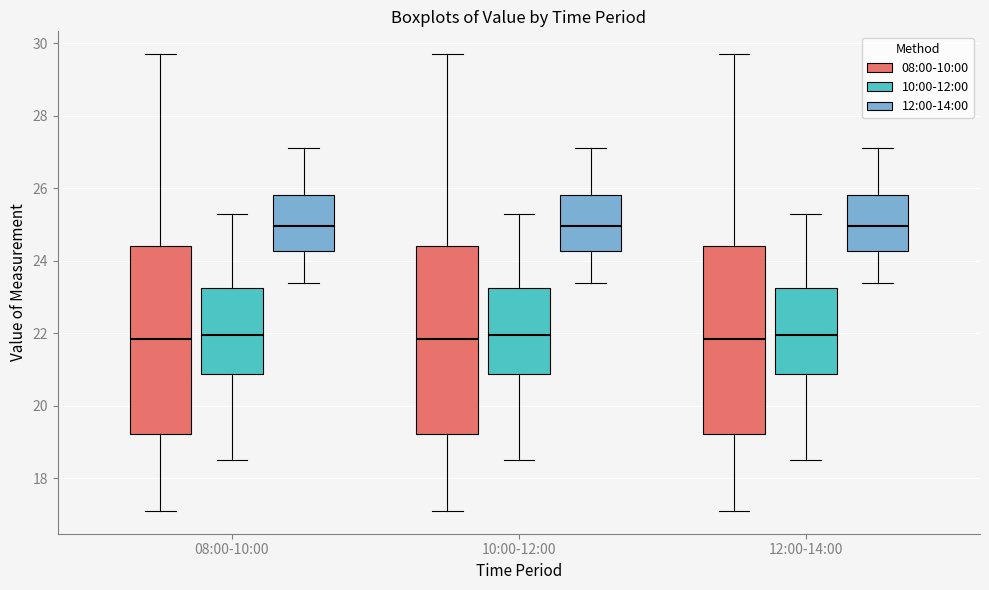

Reading left to right, transcribe this box plot: for each box, give where its median line is, the range the box spans, and where its two whiskers end, as read against the y-axis. The values are not printed on the chart, so give them approximately, as read against the axis.

08:00-10:00 (08:00-10:00): median 21.8, box 19.2 to 24.4, whiskers 17.2 to 29.8
08:00-10:00 (10:00-12:00): median 22.0, box 20.8 to 23.2, whiskers 18.6 to 25.4
08:00-10:00 (12:00-14:00): median 25.0, box 24.2 to 25.8, whiskers 23.4 to 27.2
10:00-12:00 (08:00-10:00): median 21.8, box 19.2 to 24.4, whiskers 17.2 to 29.8
10:00-12:00 (10:00-12:00): median 22.0, box 20.8 to 23.2, whiskers 18.6 to 25.4
10:00-12:00 (12:00-14:00): median 25.0, box 24.2 to 25.8, whiskers 23.4 to 27.2
12:00-14:00 (08:00-10:00): median 21.8, box 19.2 to 24.4, whiskers 17.2 to 29.8
12:00-14:00 (10:00-12:00): median 22.0, box 20.8 to 23.2, whiskers 18.6 to 25.4
12:00-14:00 (12:00-14:00): median 25.0, box 24.2 to 25.8, whiskers 23.4 to 27.2